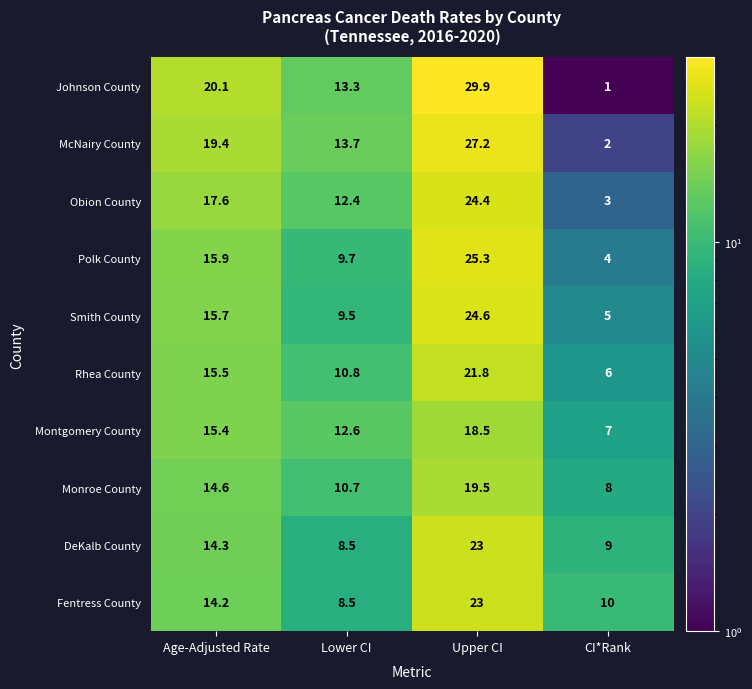

At how many categories does at least one series exceed 15?

2